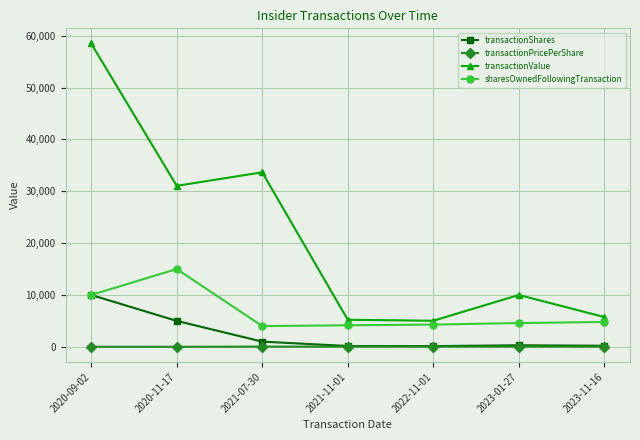

What is the label of the 3rd point from the right?

2022-11-01